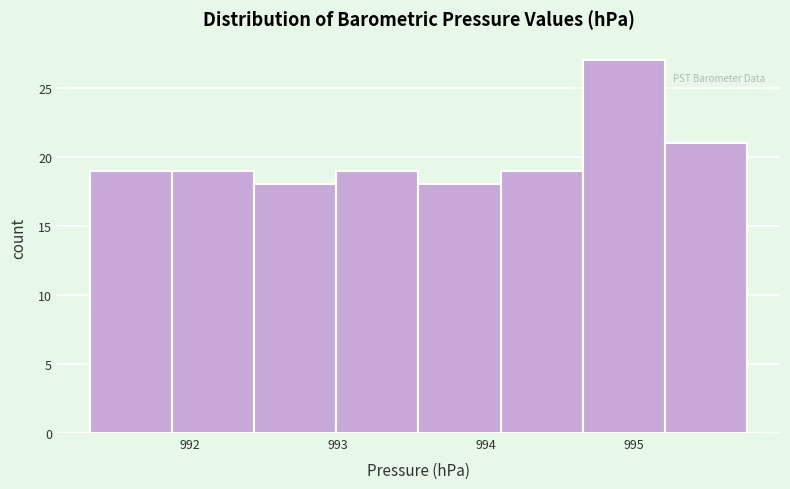

Reading left to right, list every bar in this chart as the range it spans on the x-axis followed by its height. Neither the bar edges nor the heights are printed on the chart, so give them approximately, as read against the axes.

991.3 to 991.9: 19
991.9 to 992.4: 19
992.4 to 993.0: 18
993.0 to 993.5: 19
993.5 to 994.1: 18
994.1 to 994.7: 19
994.7 to 995.2: 27
995.2 to 995.8: 21